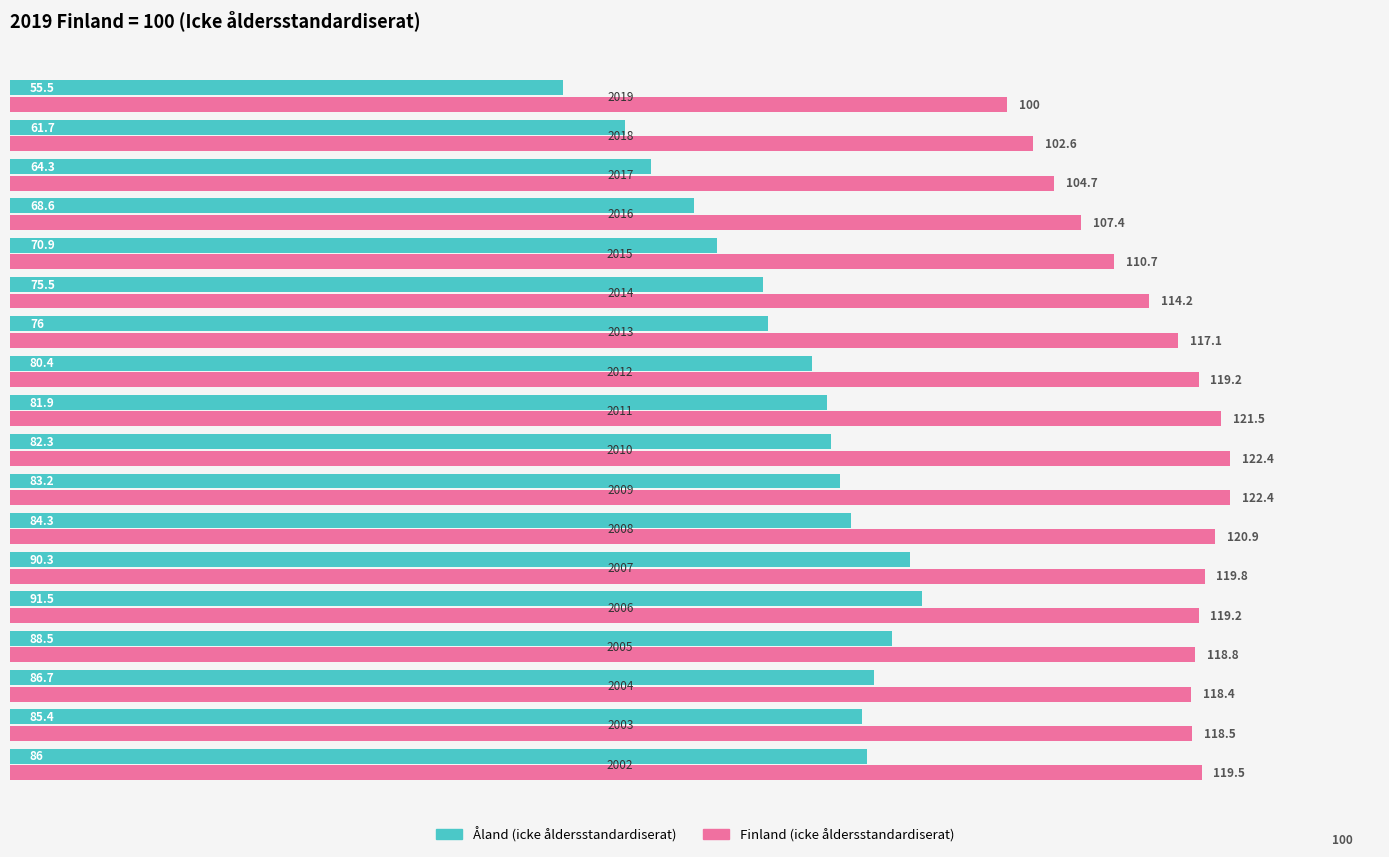

What is the lowest value of the Åland (icke åldersstandardiserat) series?

55.5